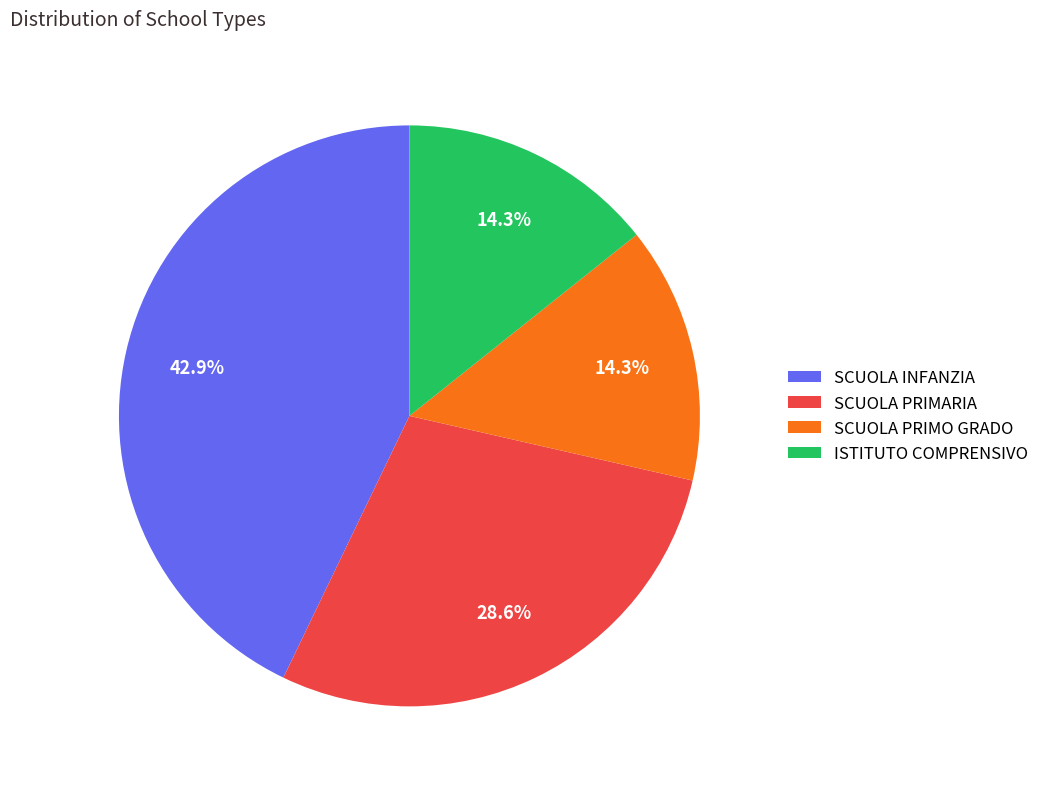

What is the ratio of the value at SCUOLA PRIMARIA to the value at SCUOLA PRIMO GRADO?

2.0